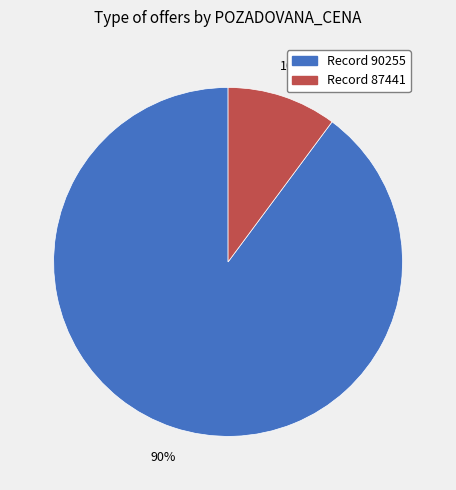

To the nearest percent, what is the difference between the largest and smallest slice percentages?

80%